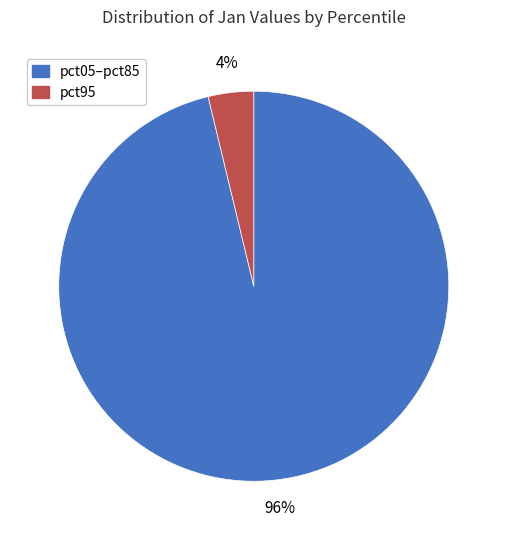

Does any single category account for the majority?

Yes